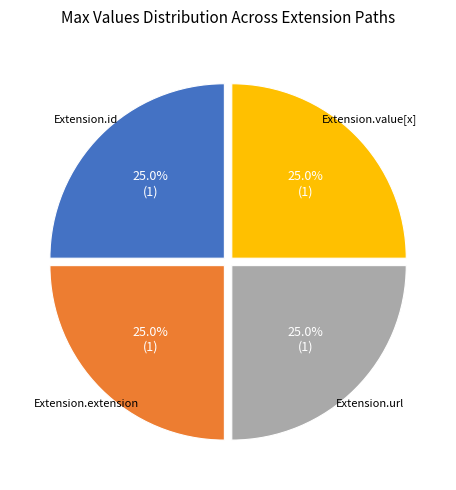

Does any single category account for the majority?

No